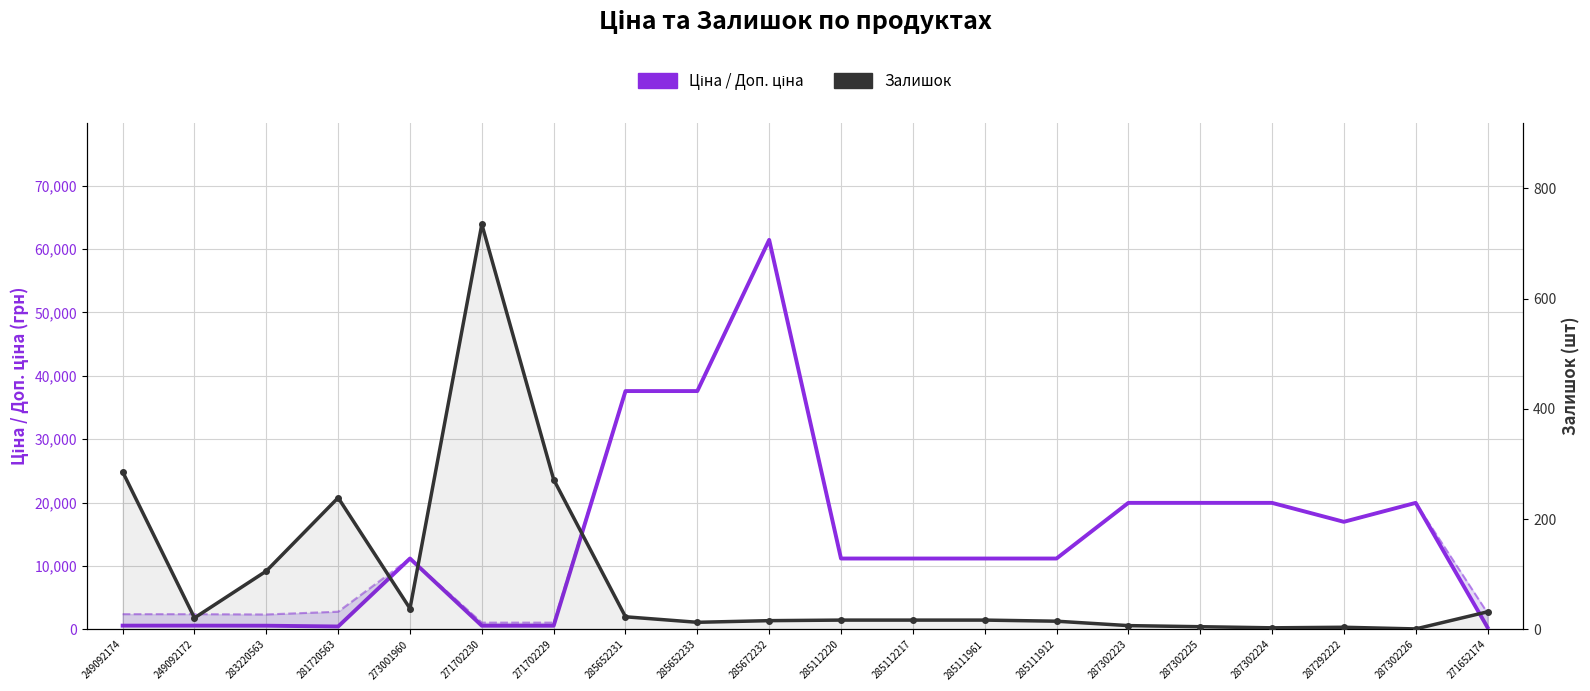

What is the difference between the Залишок values at 287302223 and 287302225?

2.0